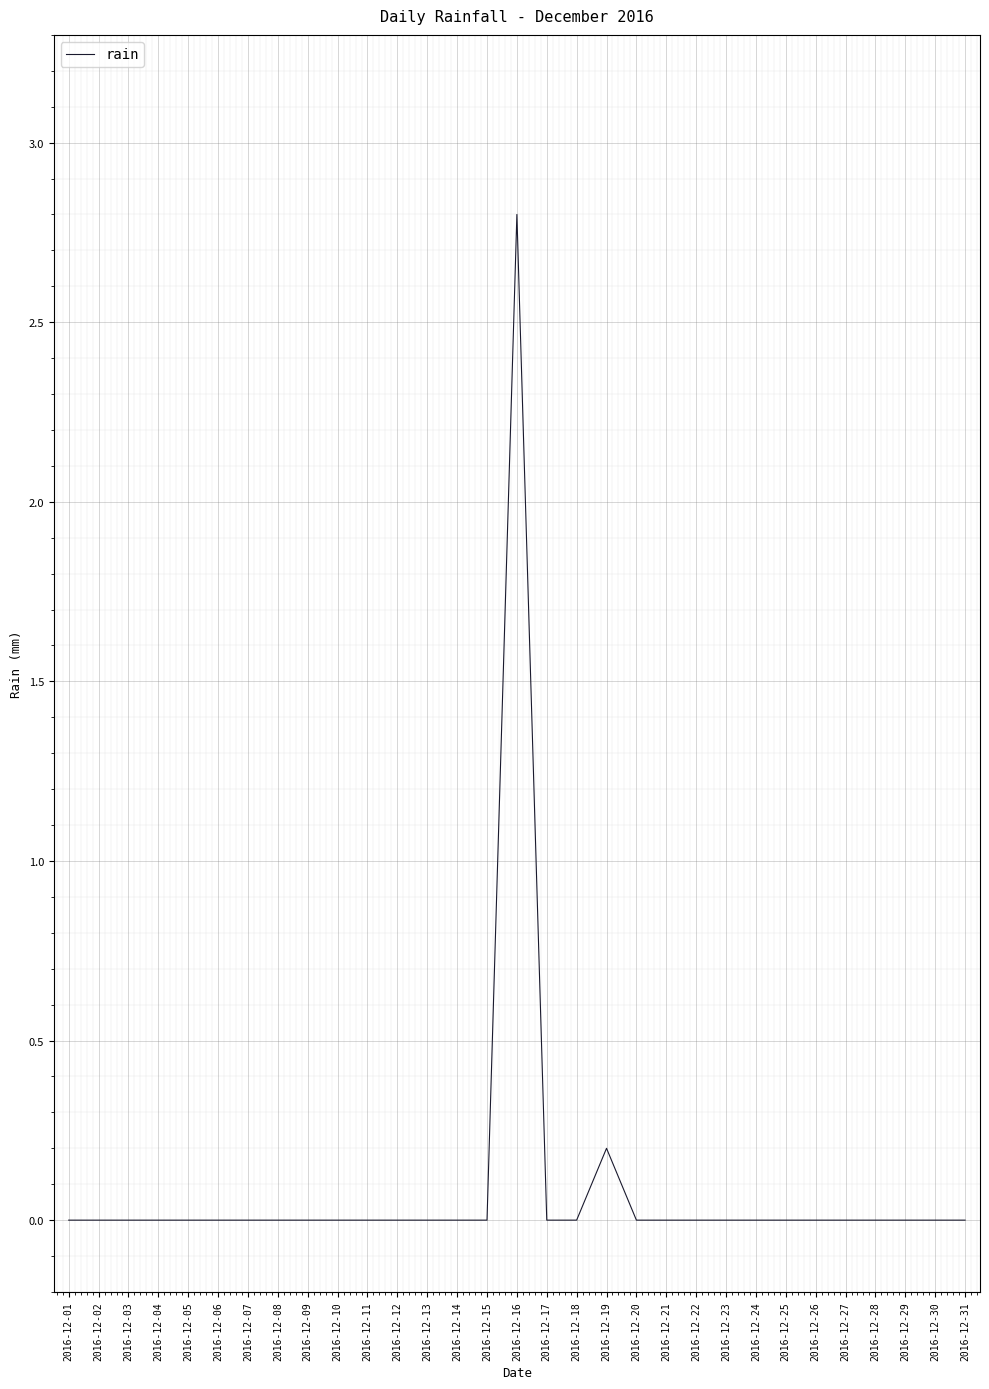

How many lines are shown in the chart?

1